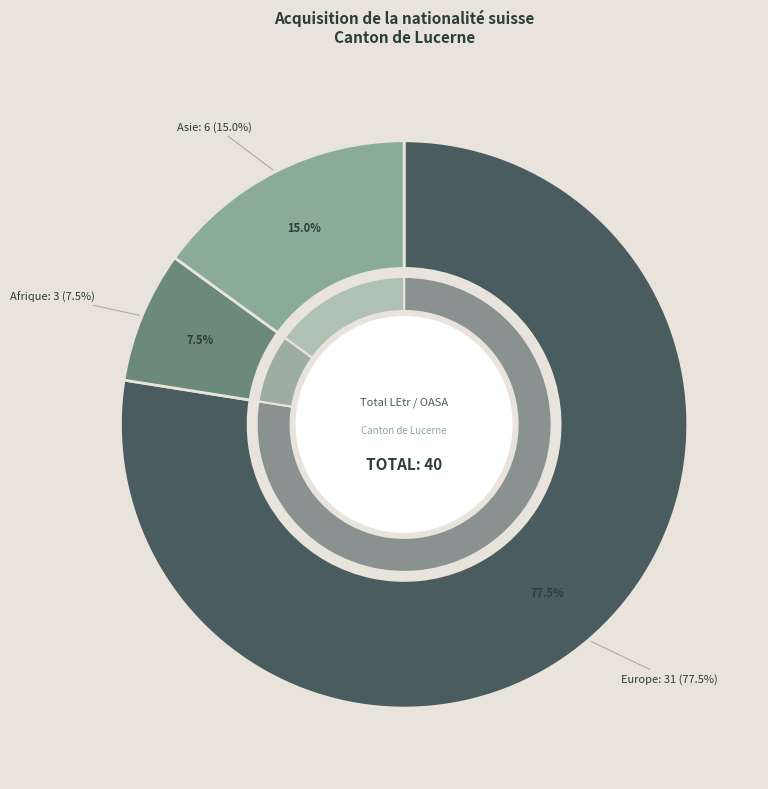

What is the largest slice in the pie chart?

Europe